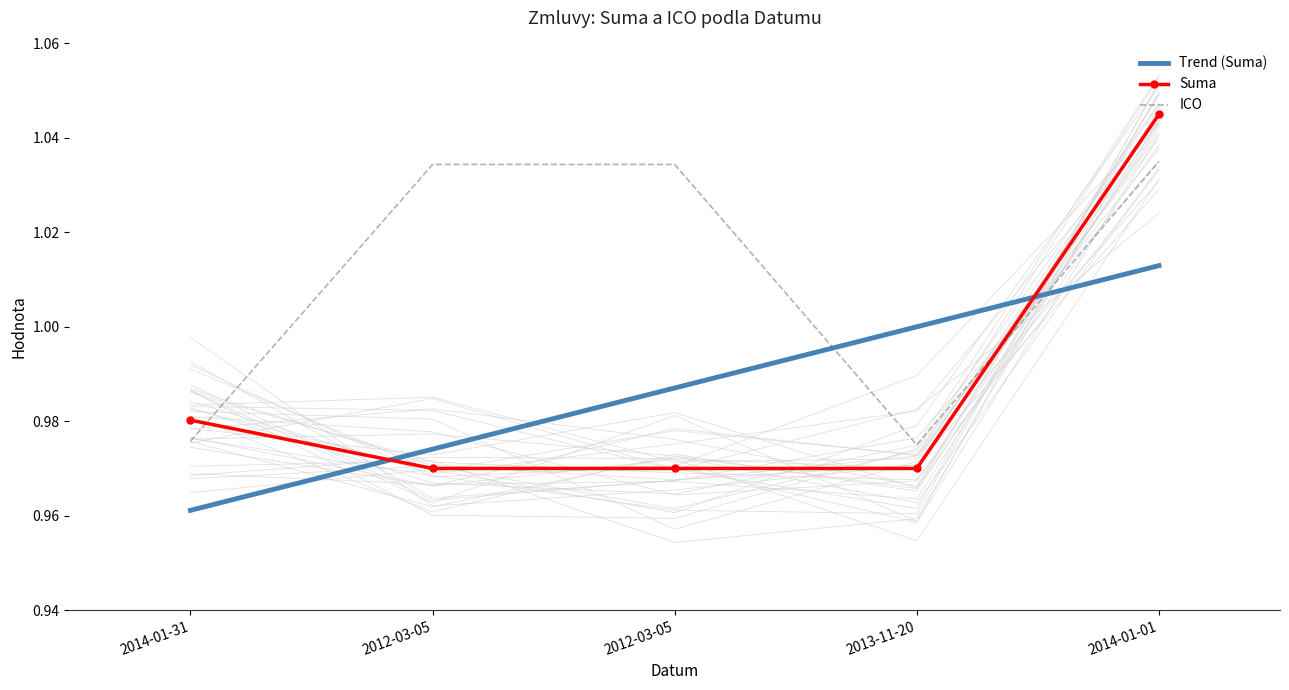

Between 2014-01-31 and 2013-11-20, which is larger?

2014-01-31